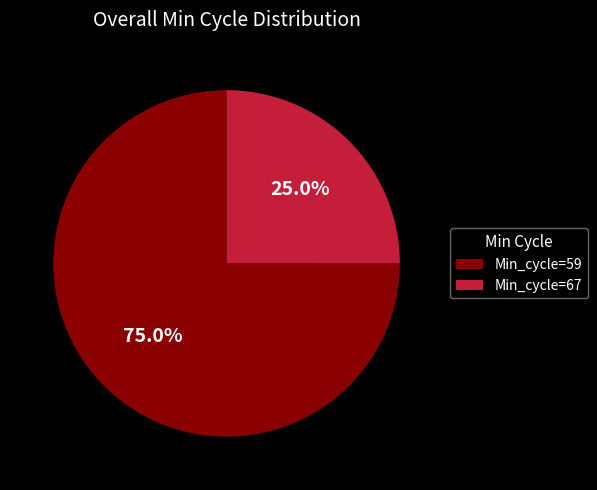

Which has a higher value, Min_cycle=67 or Min_cycle=59?

Min_cycle=59